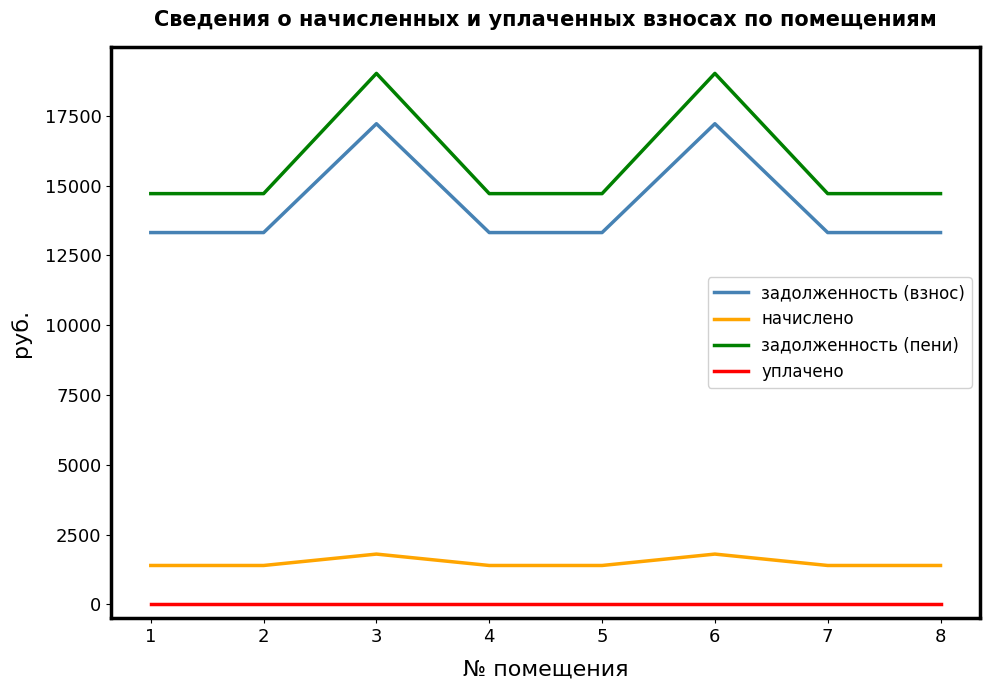

List the series in order of their peak value, lowest first.

уплачено, начислено, задолженность (взнос), задолженность (пени)